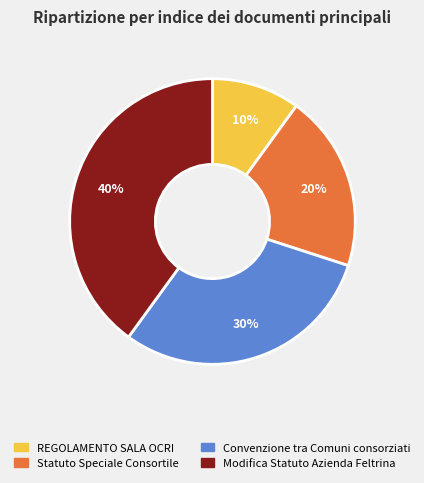

Which has a higher value, Convenzione tra Comuni consorziati or Statuto Speciale Consortile?

Convenzione tra Comuni consorziati